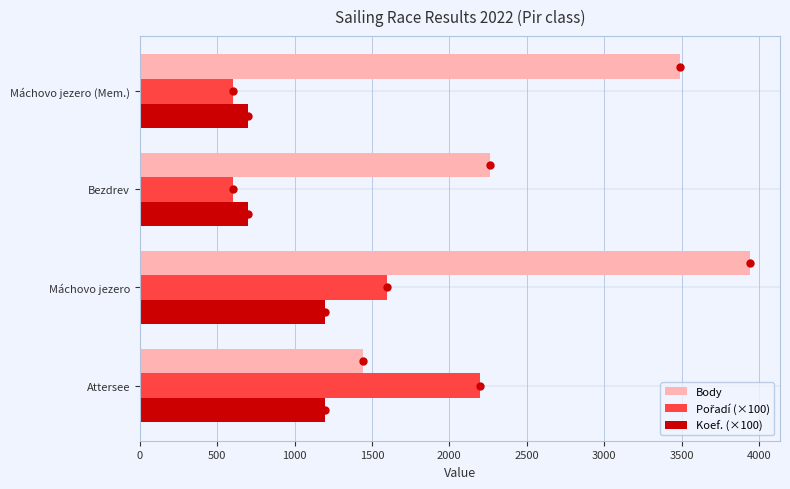

What is the approximate value of Body at Attersee?

1444